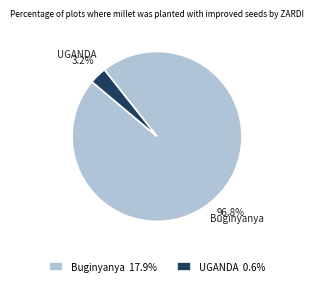

What percentage is the Buginyanya slice, to the nearest percent?

97%